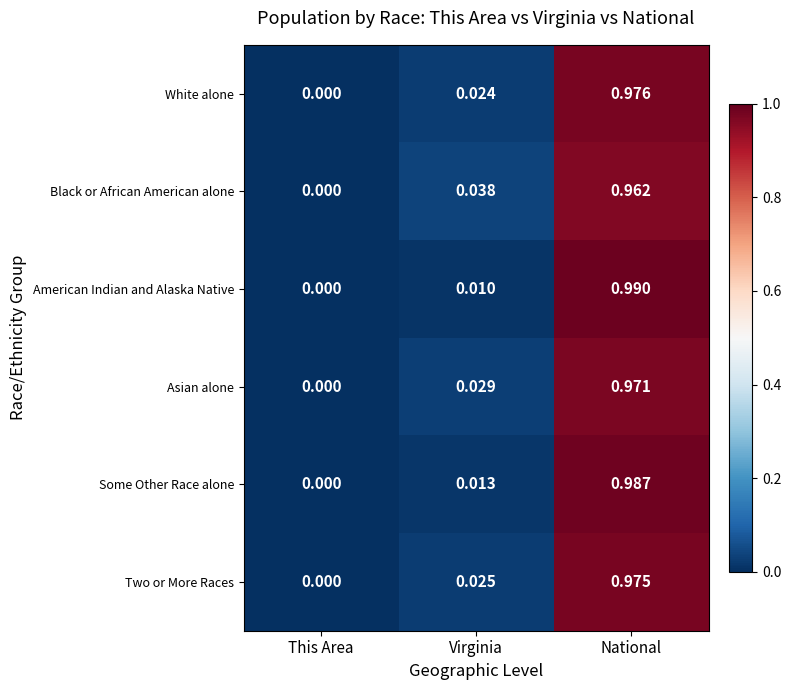

At which label is Black or African American alone closest to 0?

This Area